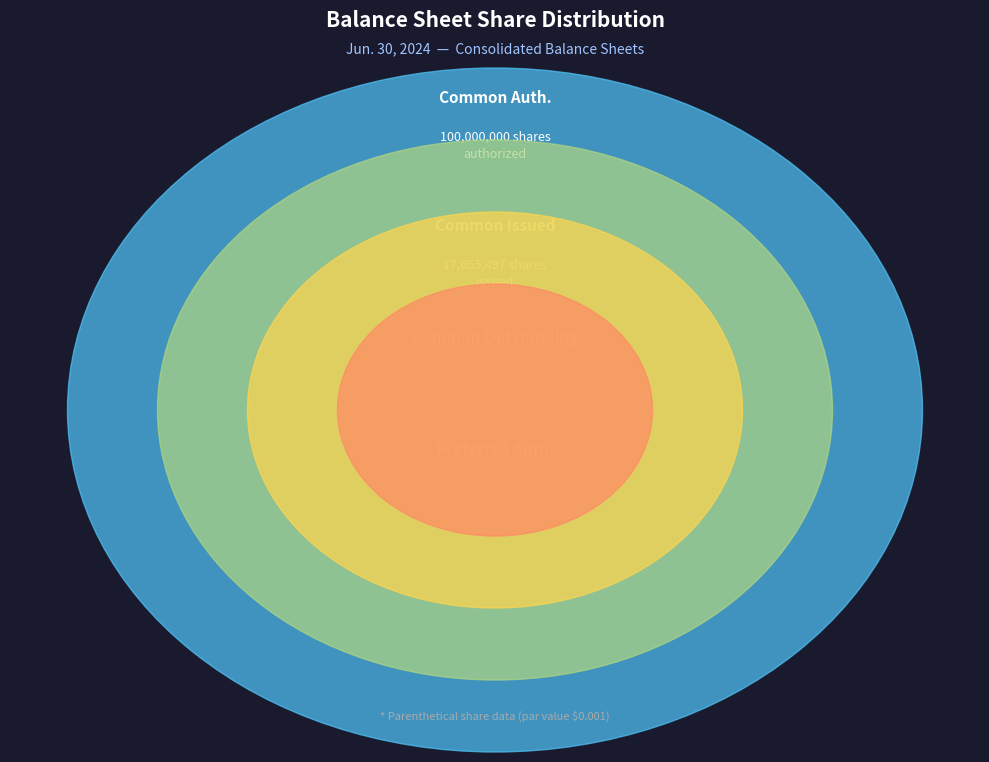

Rank the categories by value from highest to lowest.

Common stock, shares authorized, Common stock, shares issued, Common stock, shares outstanding, Preferred stock, shares authorized, Preferred stock, shares issued